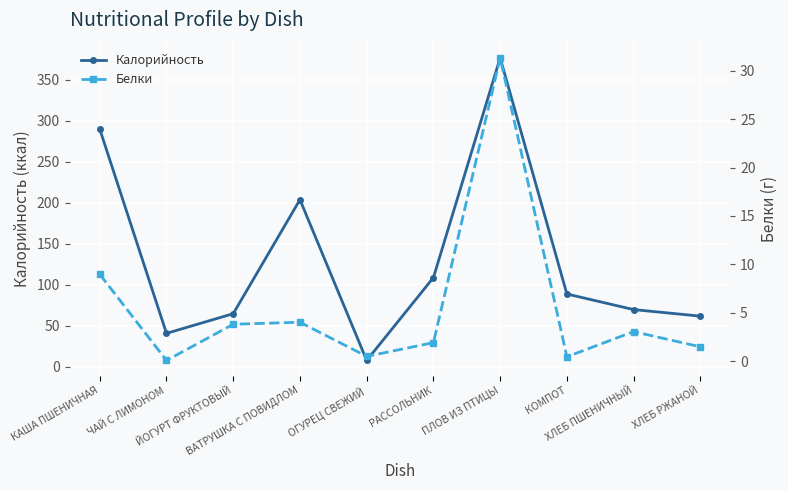

List the labels in order of Белки value, largest first.

ПЛОВ ИЗ ПТИЦЫ, КАША ПШЕНИЧНАЯ, ВАТРУШКА С ПОВИДЛОМ, ЙОГУРТ ФРУКТОВЫЙ, ХЛЕБ ПШЕНИЧНЫЙ, РАССОЛЬНИК, ХЛЕБ РЖАНОЙ, ОГУРЕЦ СВЕЖИЙ, КОМПОТ, ЧАЙ С ЛИМОНОМ